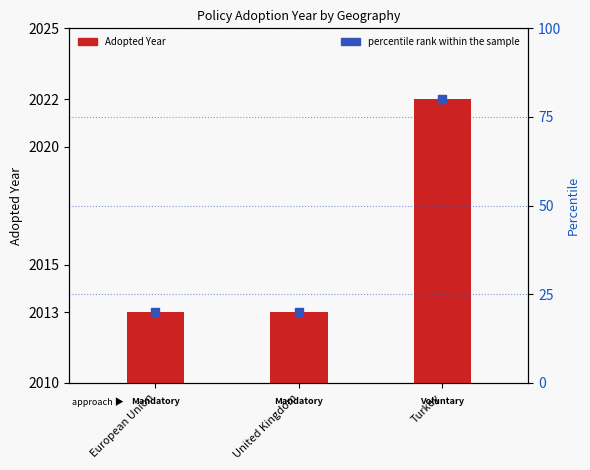

What is the total value across all series at Turkey?

2102